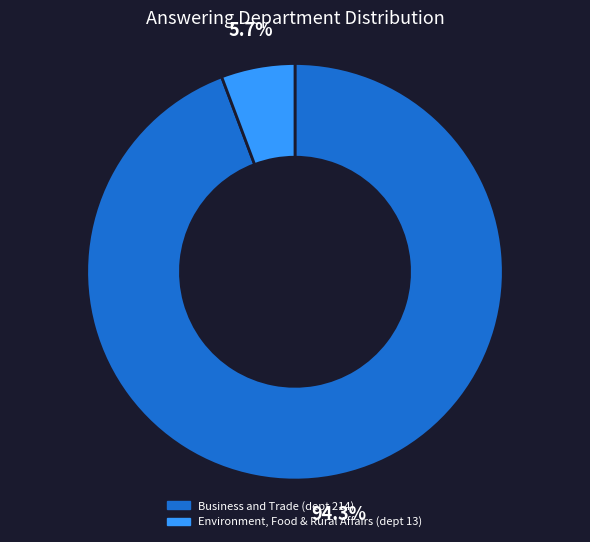

Is there any slice that represents more than half of the pie?

Yes